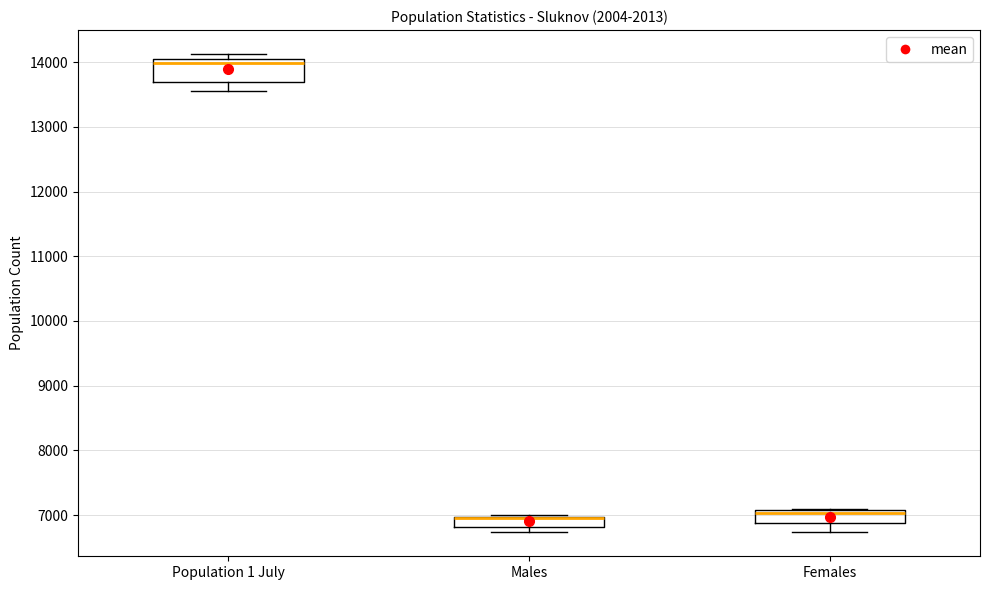

Comparing the boxes themselves (not the whiskers), which one is the tallest?

Population 1 July